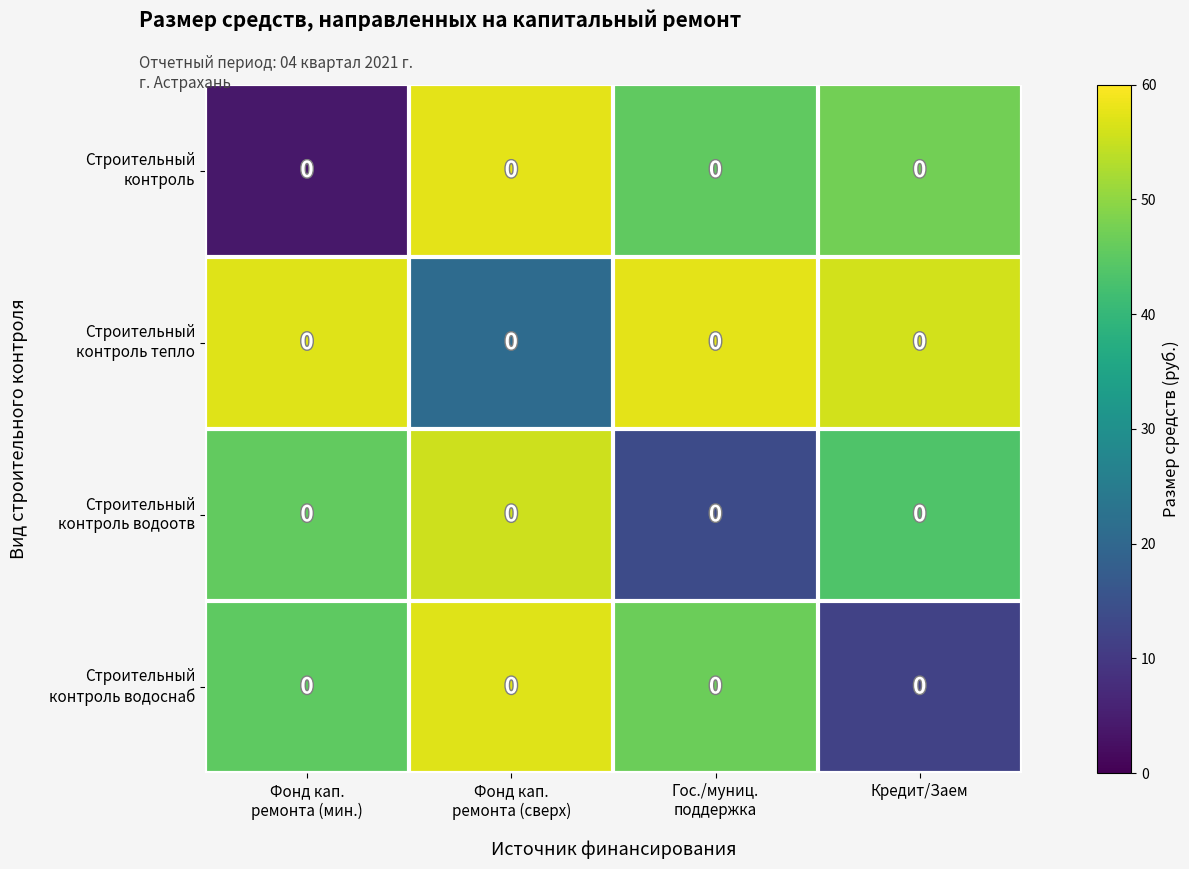

Which has a higher value, Фонд кап.
ремонта (мин.) or Фонд кап.
ремонта (сверх)?

Фонд кап.
ремонта (сверх)